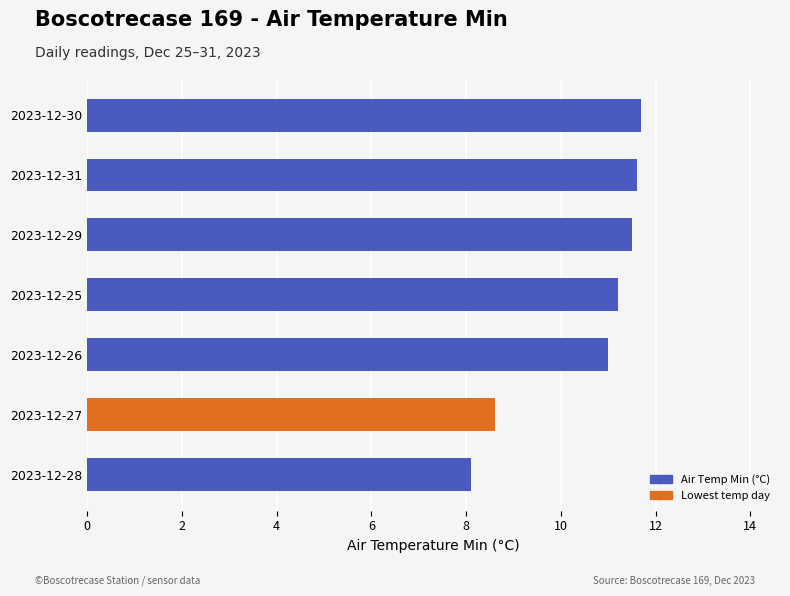

What is the sum of all values?

73.7